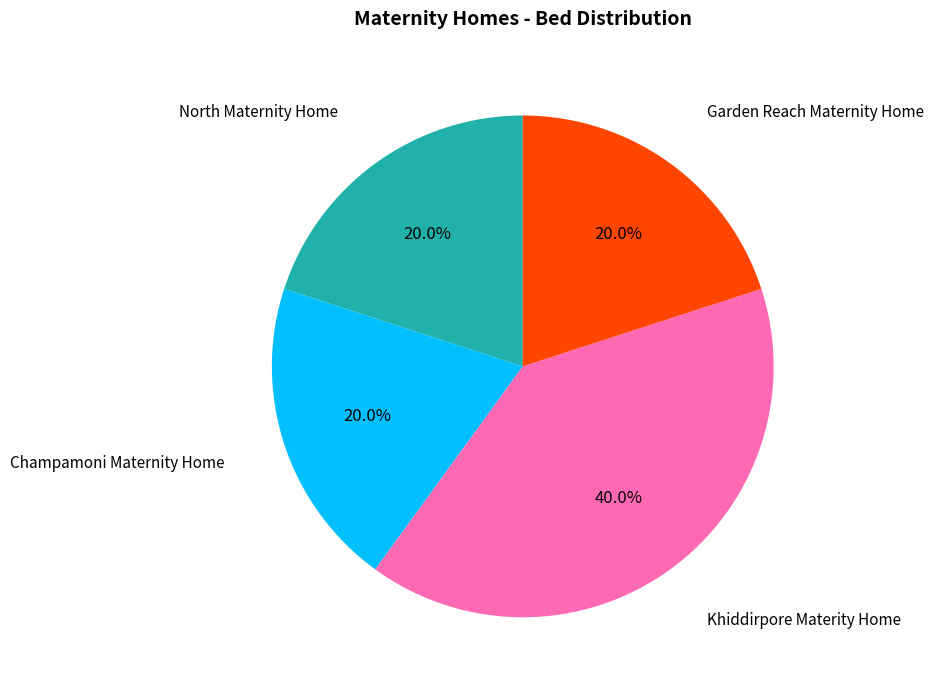

Is there a majority slice in this chart?

No